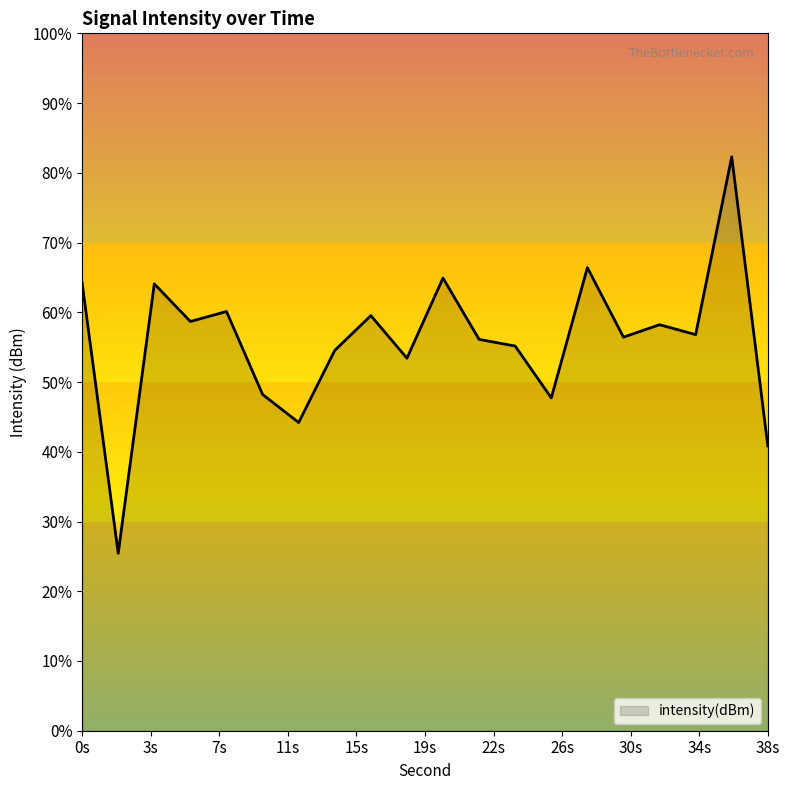

Does the chart display data point markers on the line(s)?

No